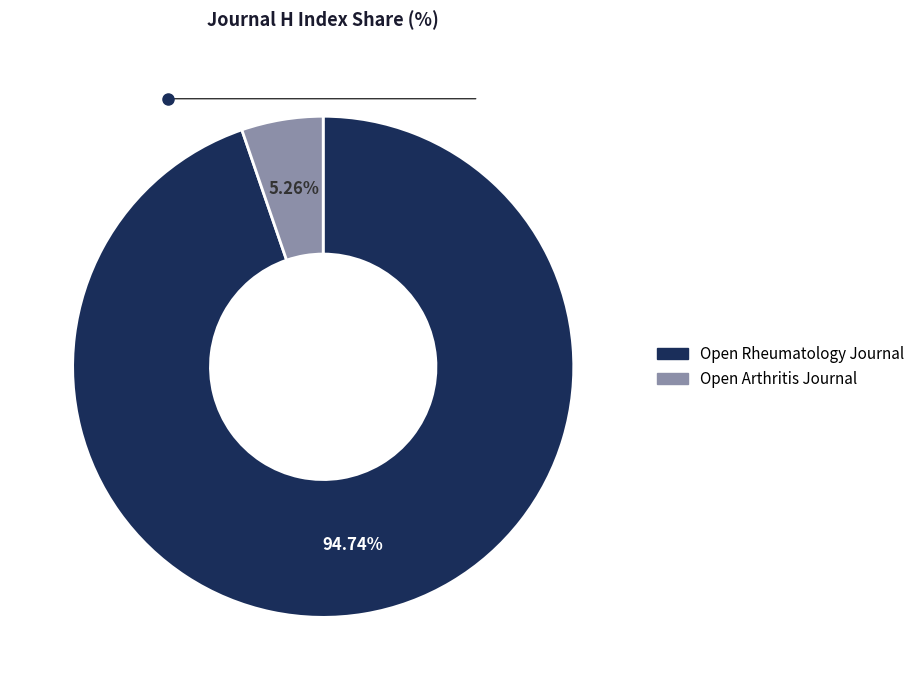

What is the ratio of the value at Open Rheumatology Journal to the value at Open Arthritis Journal?

18.0